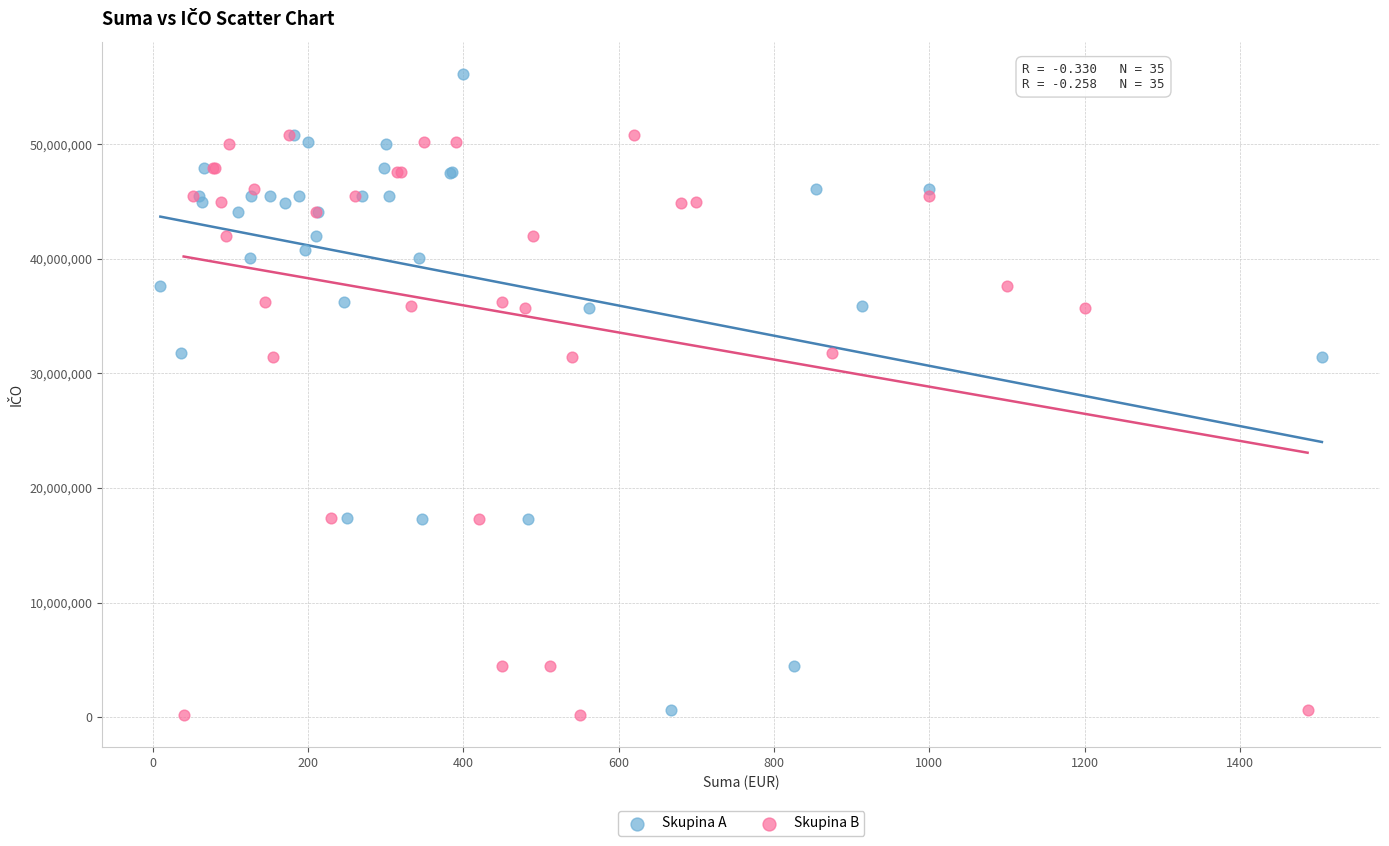

What are all the series names shown in the legend?

Skupina A, Skupina B